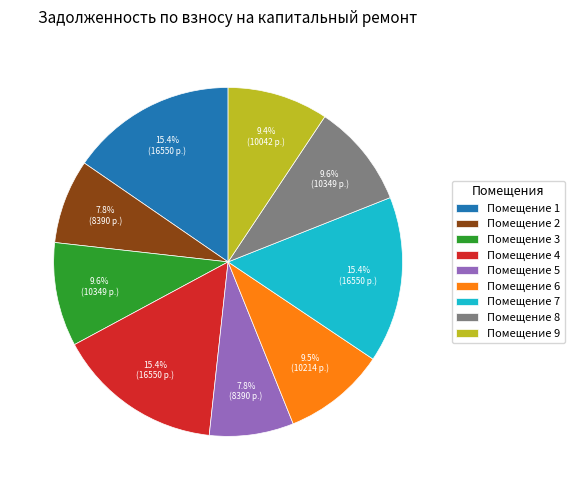

How many segments does this pie chart have?

9